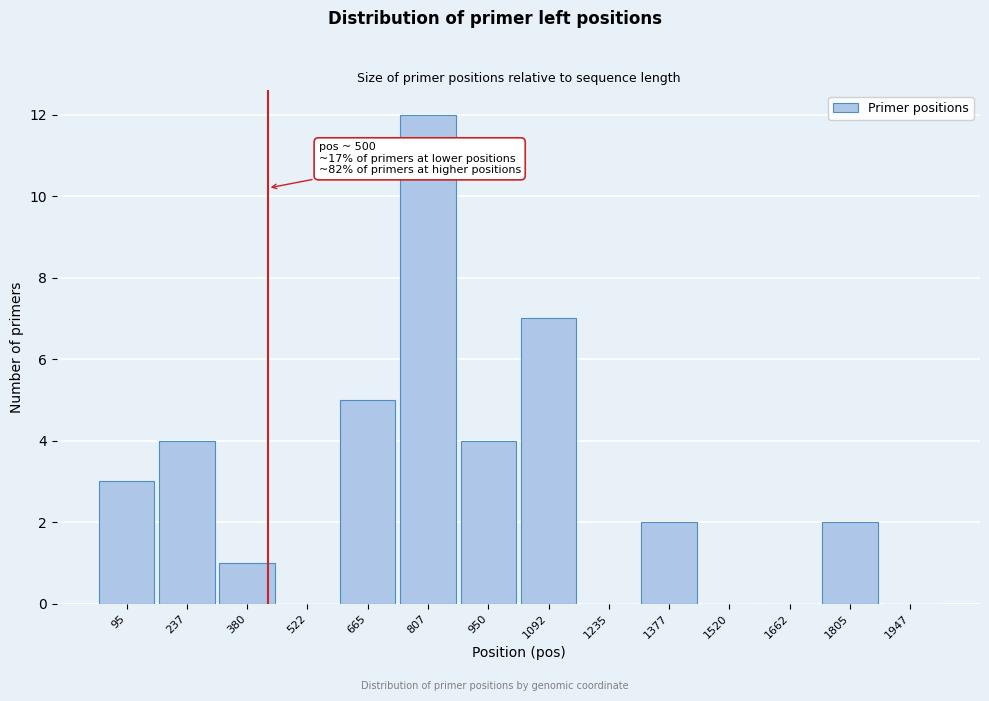

Reading left to right, transcribe all the data shown in this chart.

95=3	237=4	380=1	522=0	665=5	807=12	950=4	1092=7	1235=0	1377=2	1520=0	1662=0	1805=2	1947=0